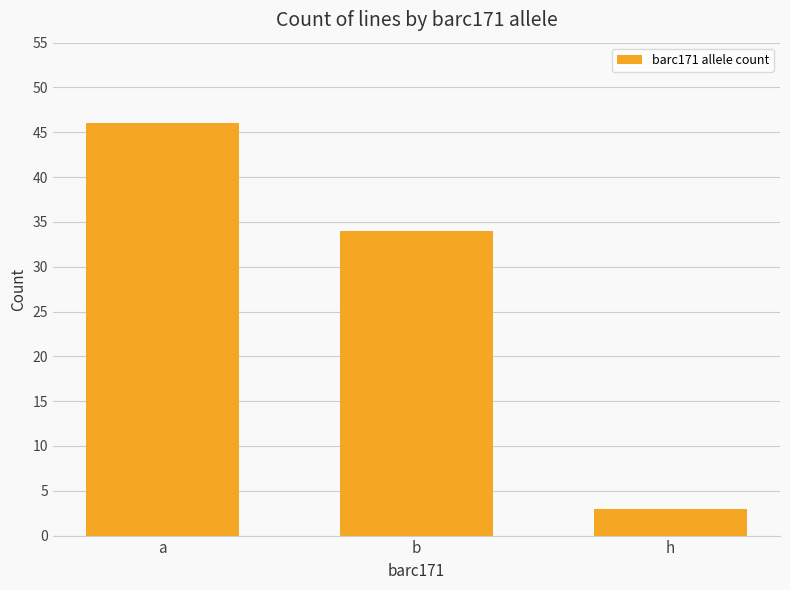

Rank the categories by value from lowest to highest.

h, b, a